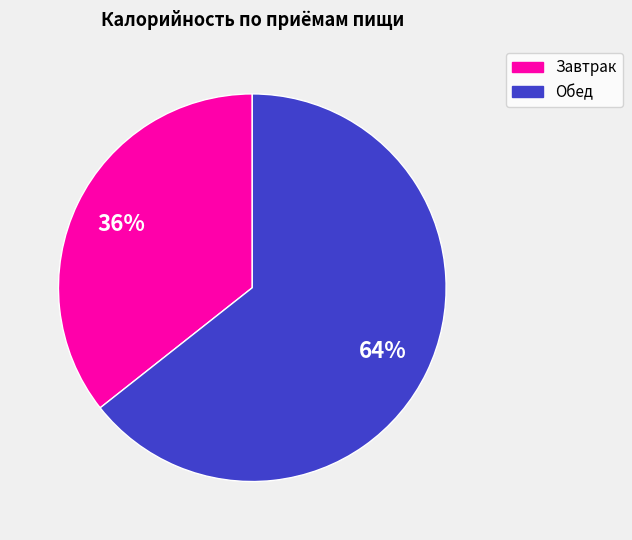

Does any single category account for the majority?

Yes